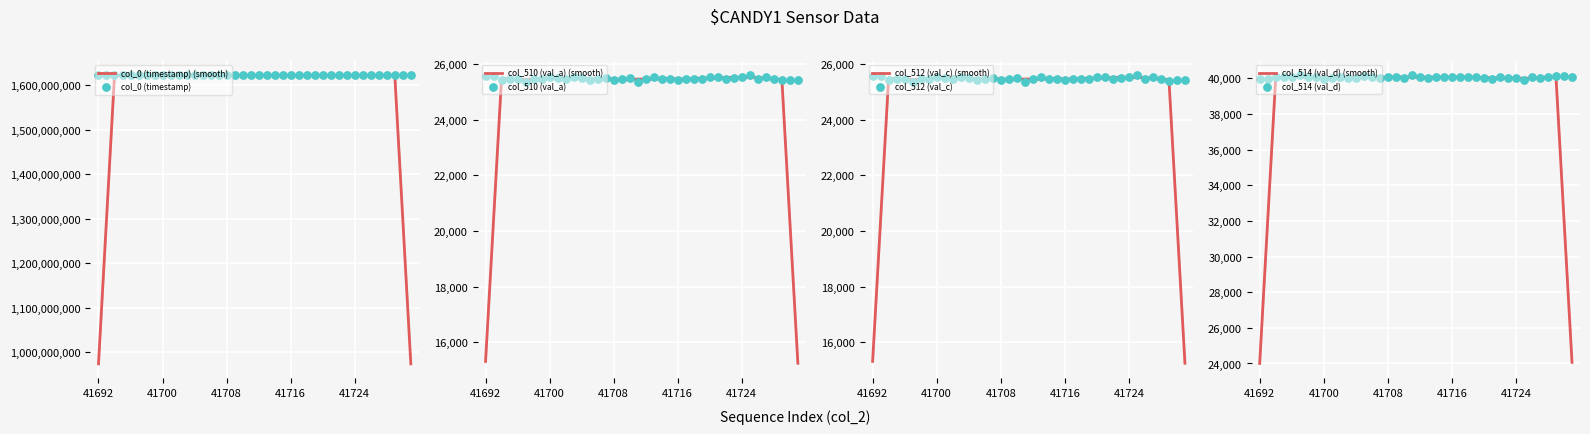

At how many categories does at least one series exceed 570727723?

40